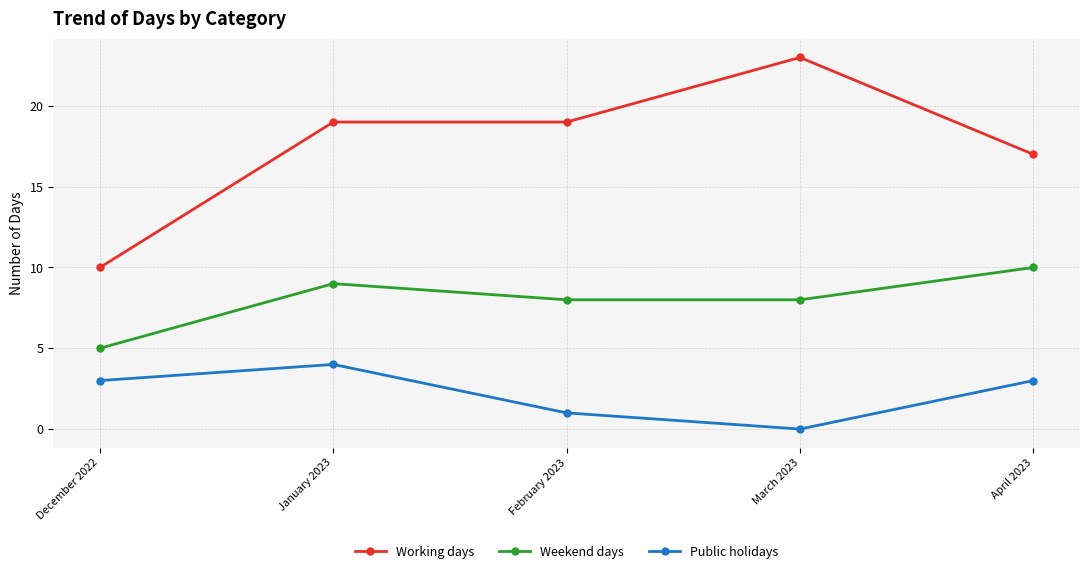

What is the average value of the Public holidays series?

2